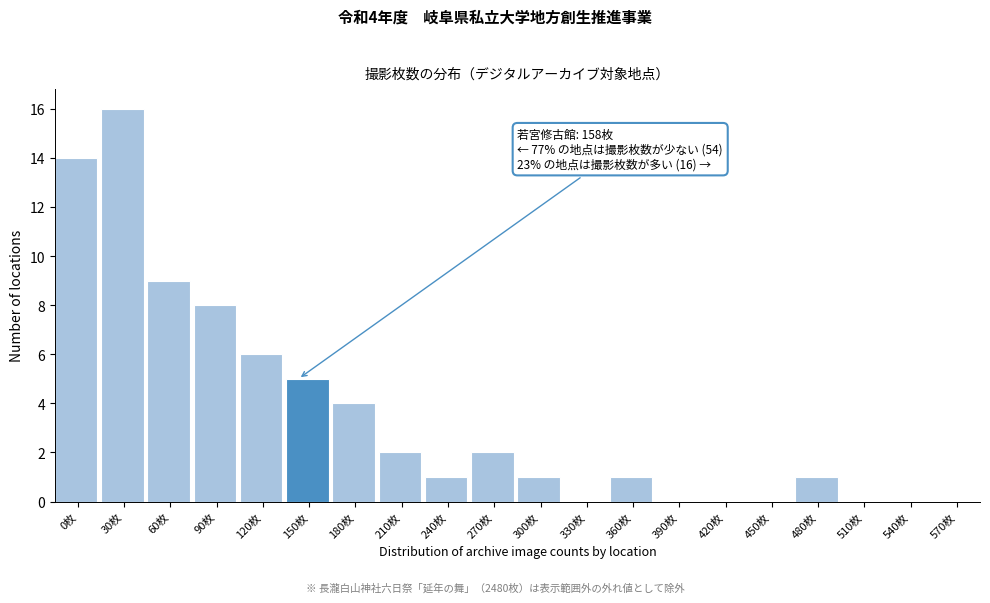

Reading left to right, transcribe all the data shown in this chart.

0枚=14	30枚=16	60枚=9	90枚=8	120枚=6	150枚=5	180枚=4	210枚=2	240枚=1	270枚=2	300枚=1	330枚=0	360枚=1	390枚=0	420枚=0	450枚=0	480枚=1	510枚=0	540枚=0	570枚=0